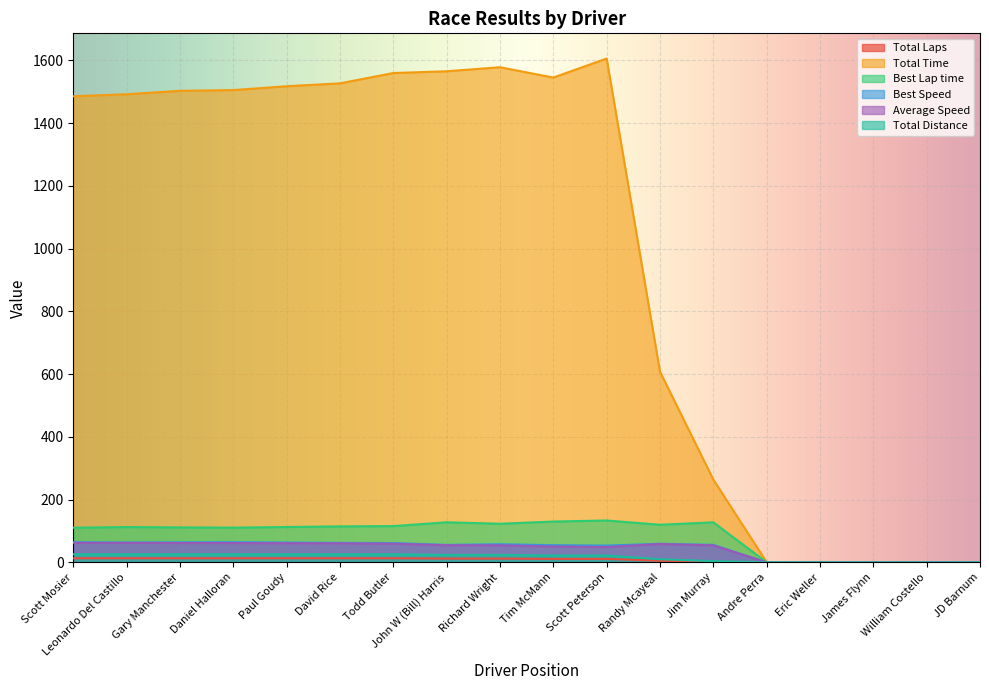

Is the value of Total Laps at Leonardo Del Castillo greater than the value of Total Time at Andre Perra?

Yes